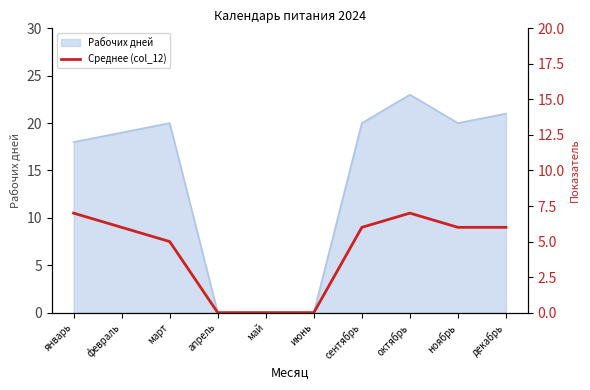

What is the maximum value for Рабочих дней?

23